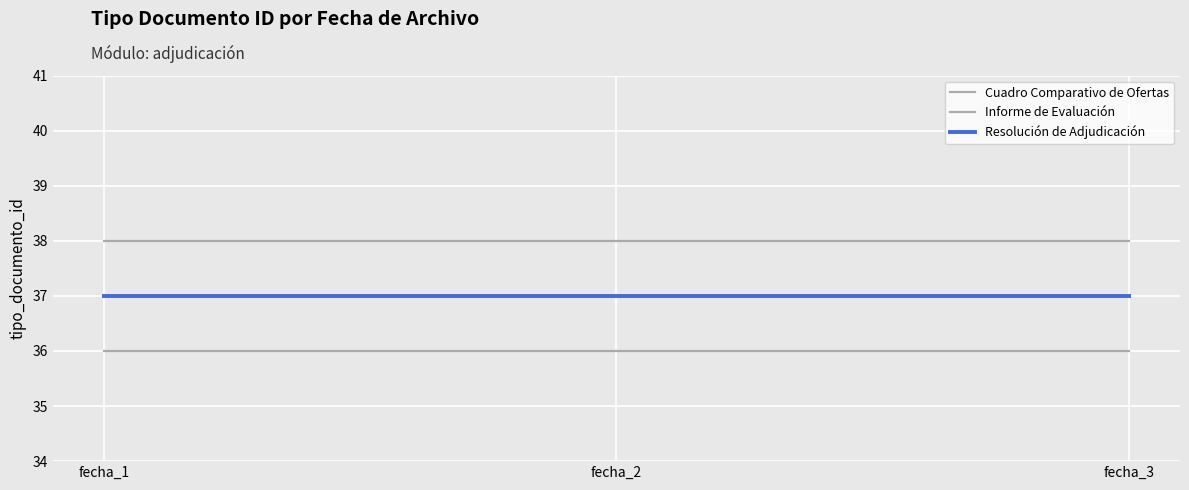

How many lines are shown in the chart?

3